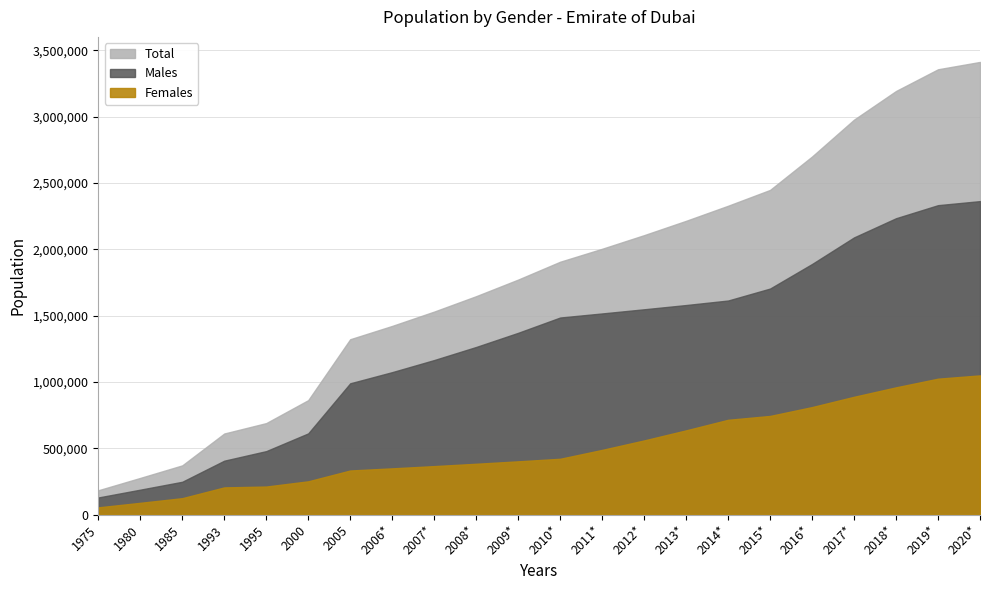

What are all the series names shown in the legend?

Males, Females, Total